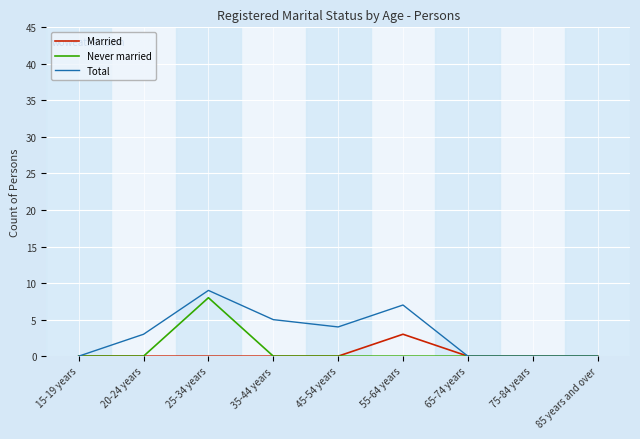

Reading right to left, list all the values displayed in this chart.

Married: 85 years and over=0	75-84 years=0	65-74 years=0	55-64 years=3	45-54 years=0	35-44 years=0	25-34 years=0	20-24 years=0	15-19 years=0
Never married: 85 years and over=0	75-84 years=0	65-74 years=0	55-64 years=0	45-54 years=0	35-44 years=0	25-34 years=8	20-24 years=0	15-19 years=0
Total: 85 years and over=0	75-84 years=0	65-74 years=0	55-64 years=7	45-54 years=4	35-44 years=5	25-34 years=9	20-24 years=3	15-19 years=0